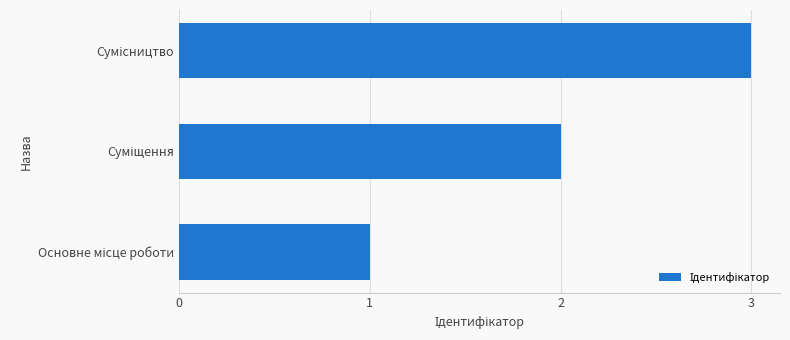

What is the maximum value shown in the chart?

3